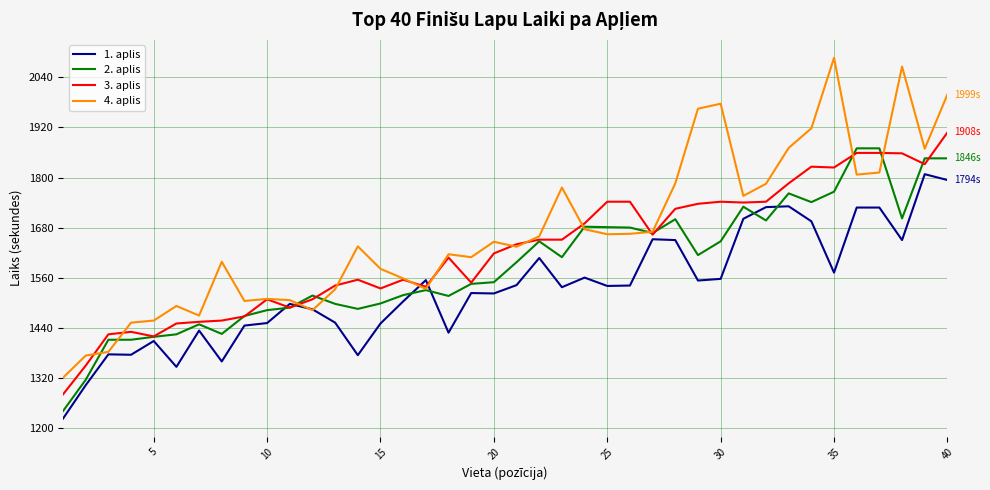

Which series has the largest total across all categories?

4. aplis